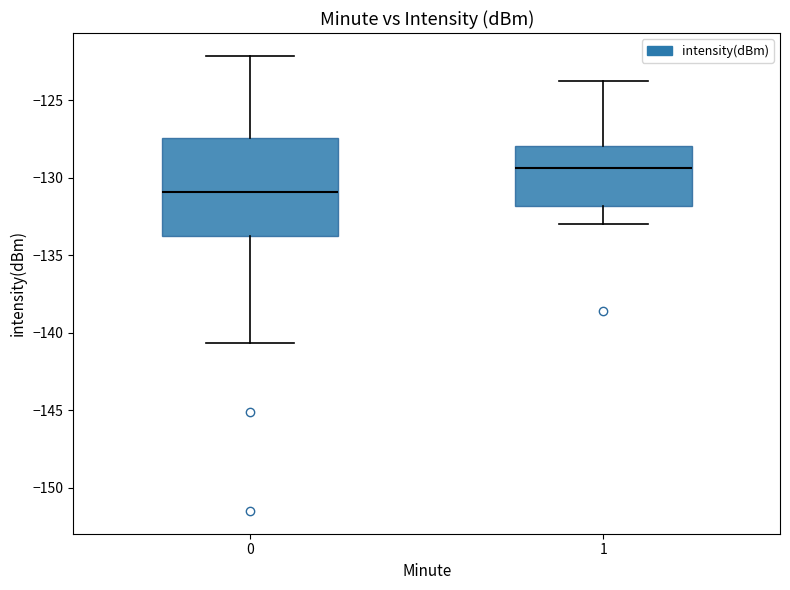

Where is the lower edge of the box at x = 0 on the y-axis? The values are not printed on the chart, so give them approximately, as read against the axis.

-134.0